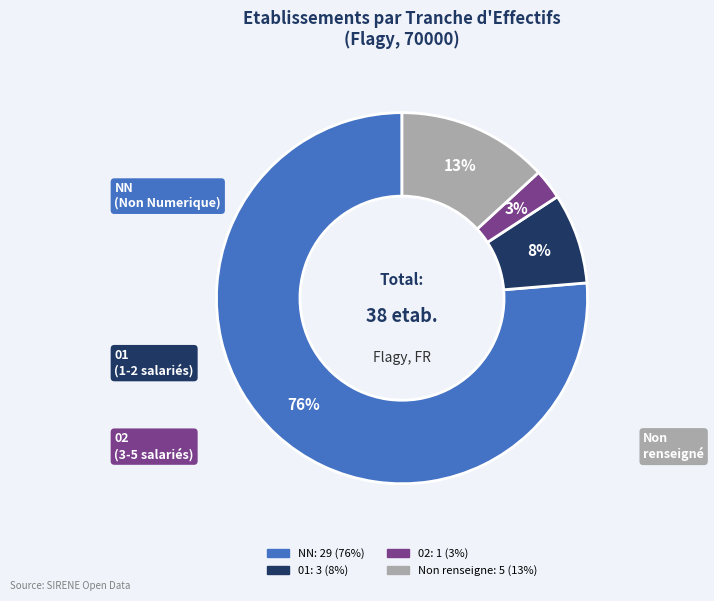

To the nearest percent, what is the average slice percentage?

25%